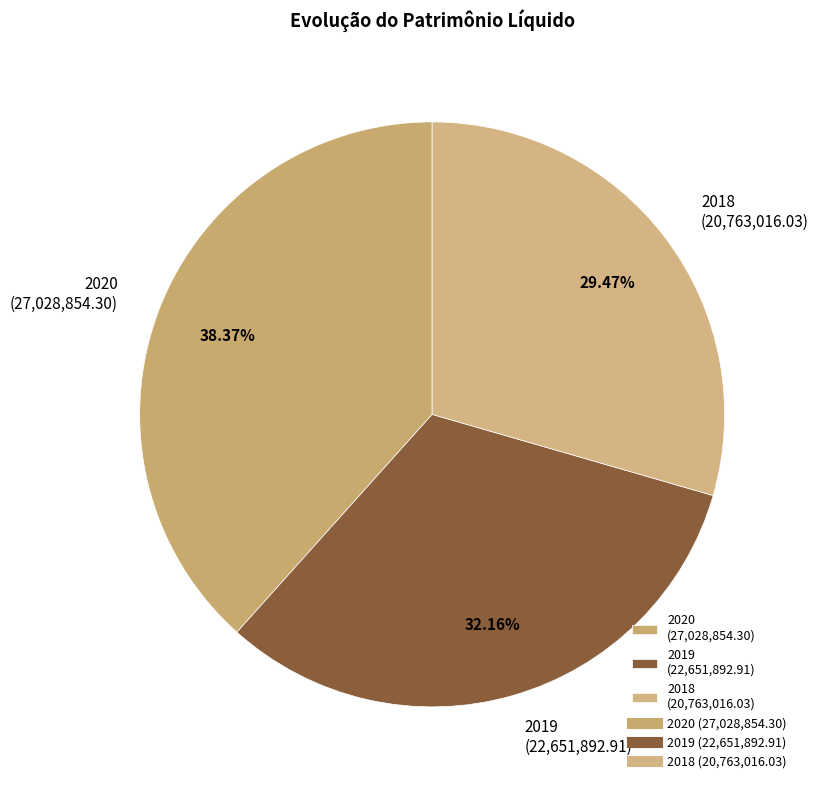

What is the smallest slice in the pie chart?

2018